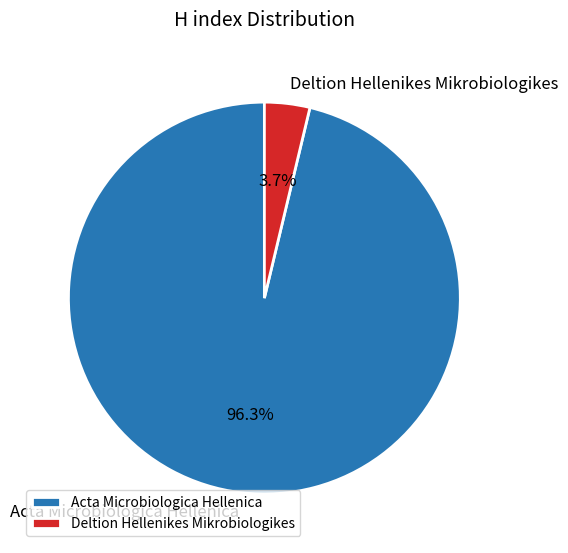

Between Acta Microbiologica Hellenica and Deltion Hellenikes Mikrobiologikes, which is larger?

Acta Microbiologica Hellenica